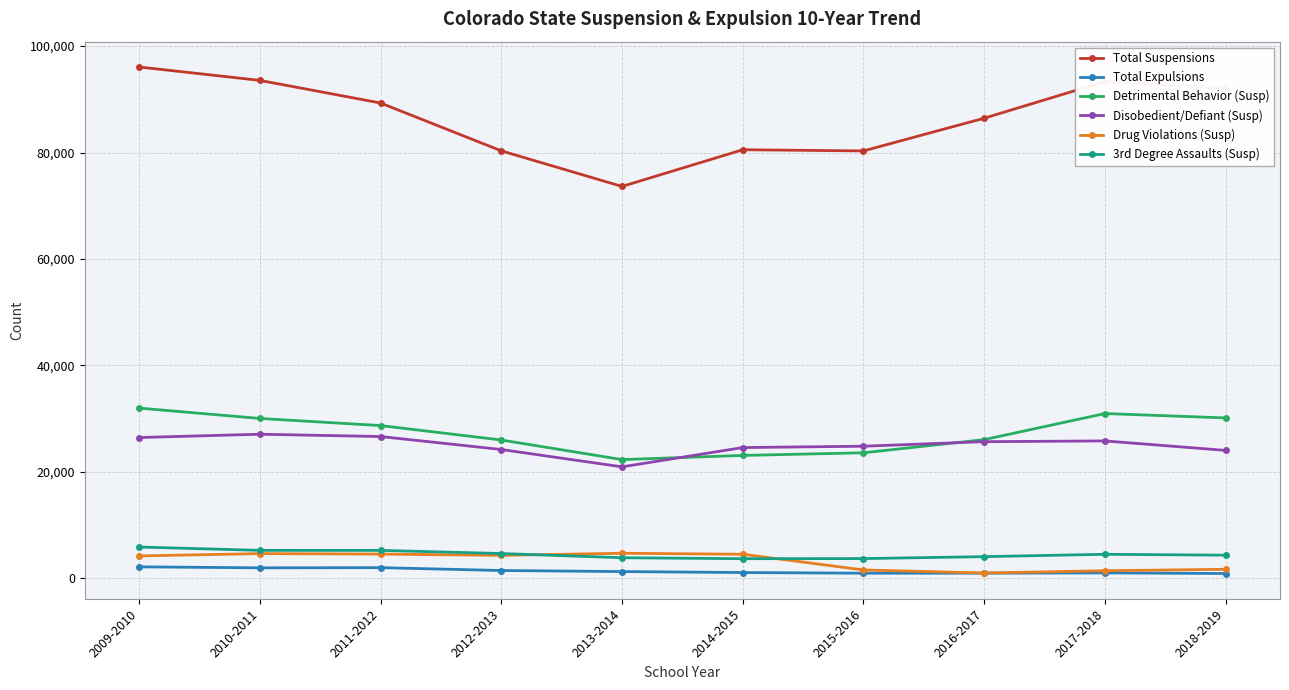

Which label corresponds to the largest value in the chart?

2009-2010